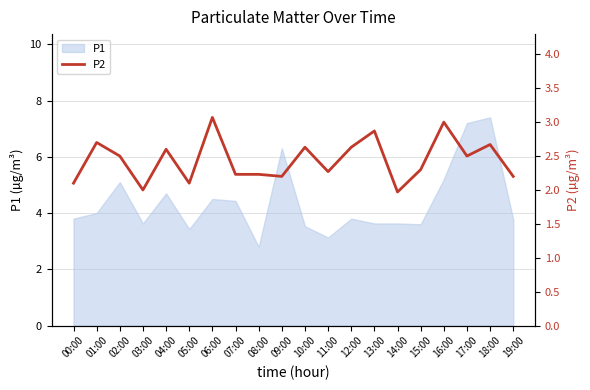

The P1 series shows 7.4 at 18:00. True or false?

True